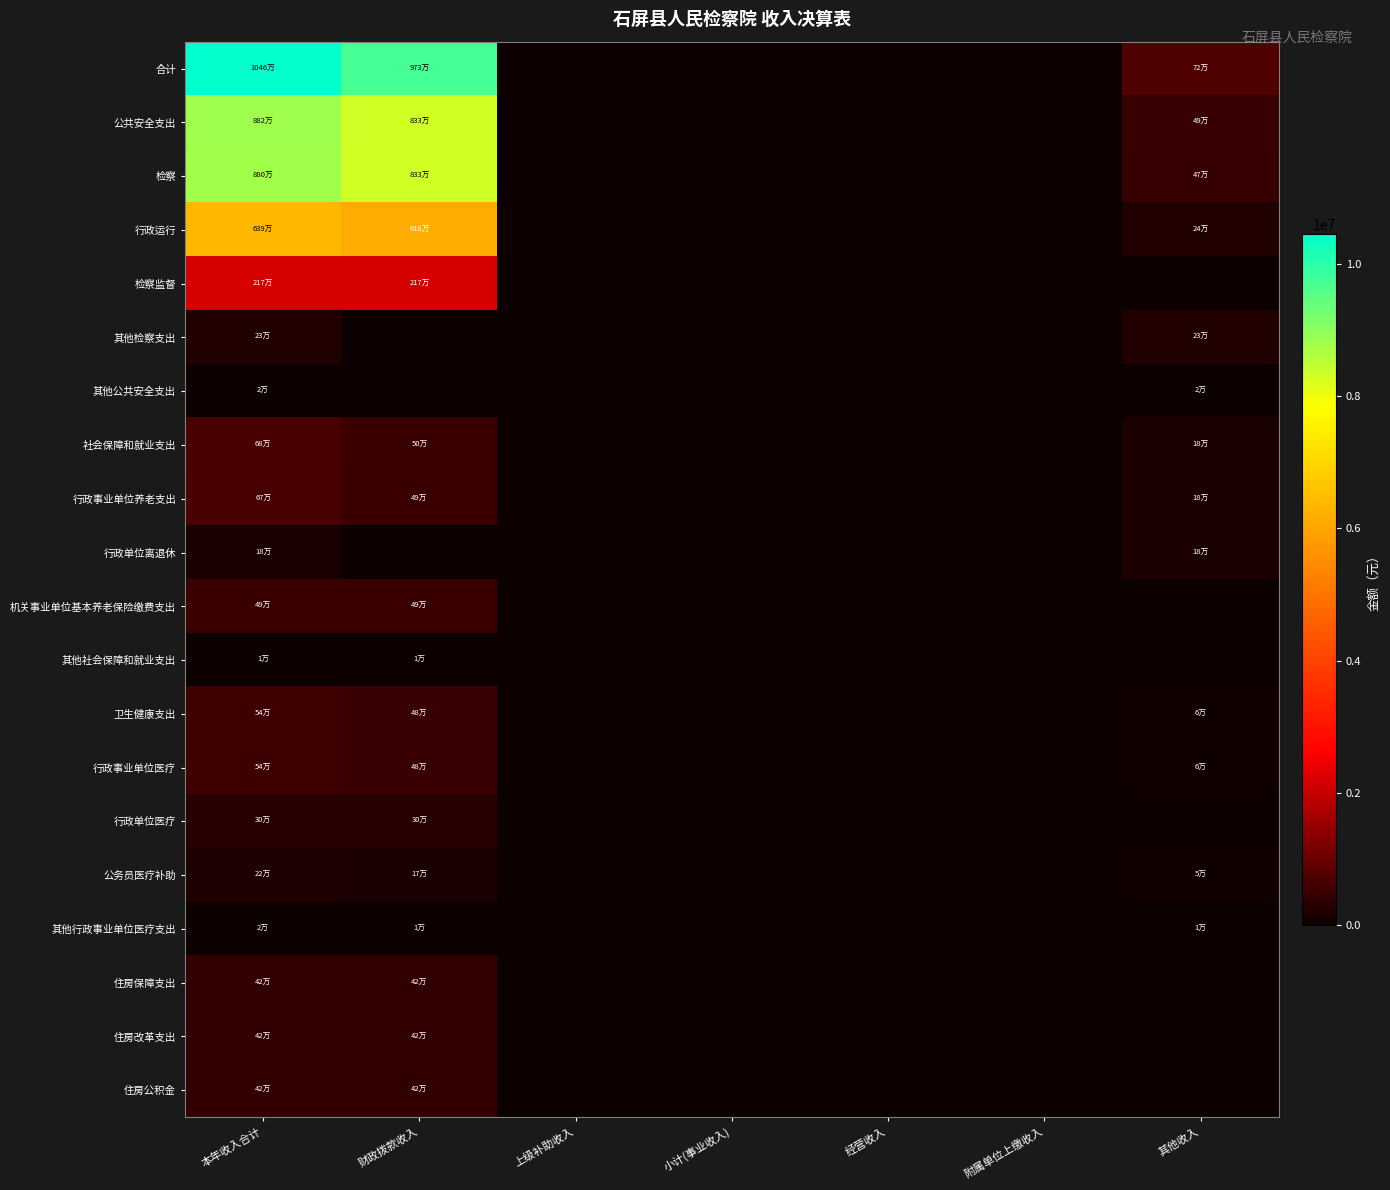

How many data points does each series have?

7